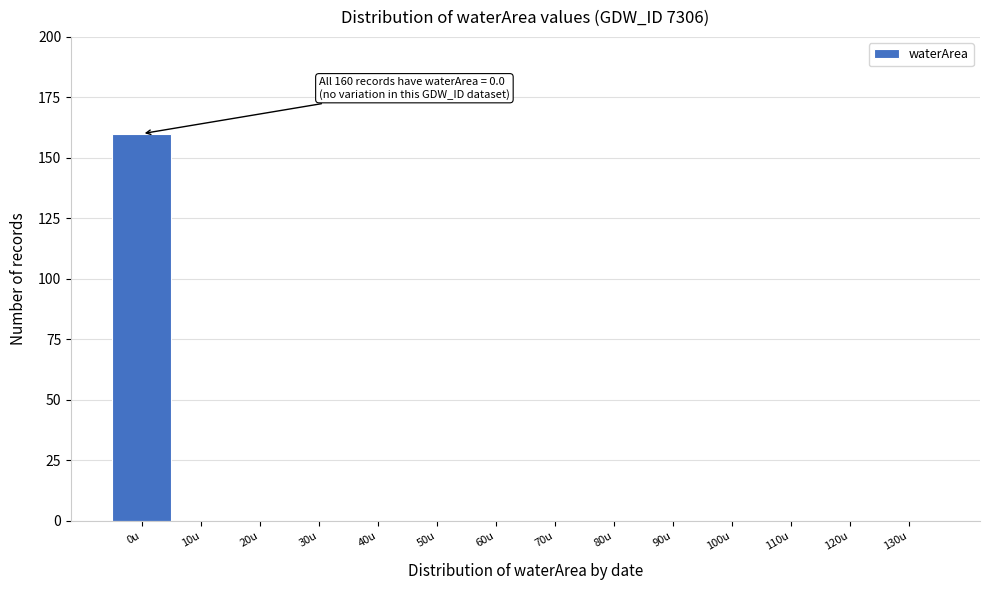

Reading left to right, list all the values displayed in this chart.

0u=160	10u=0	20u=0	30u=0	40u=0	50u=0	60u=0	70u=0	80u=0	90u=0	100u=0	110u=0	120u=0	130u=0